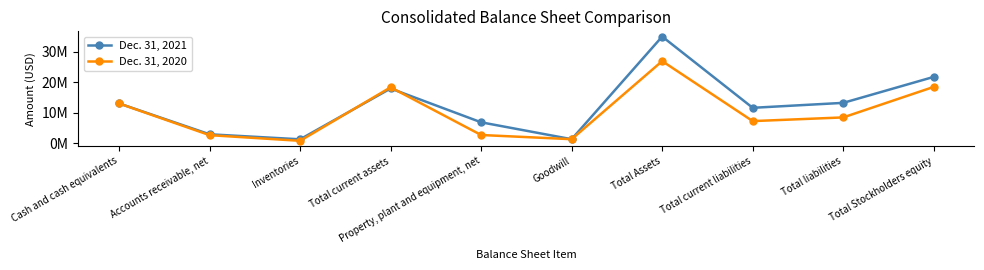

Does the chart have visible grid lines?

No